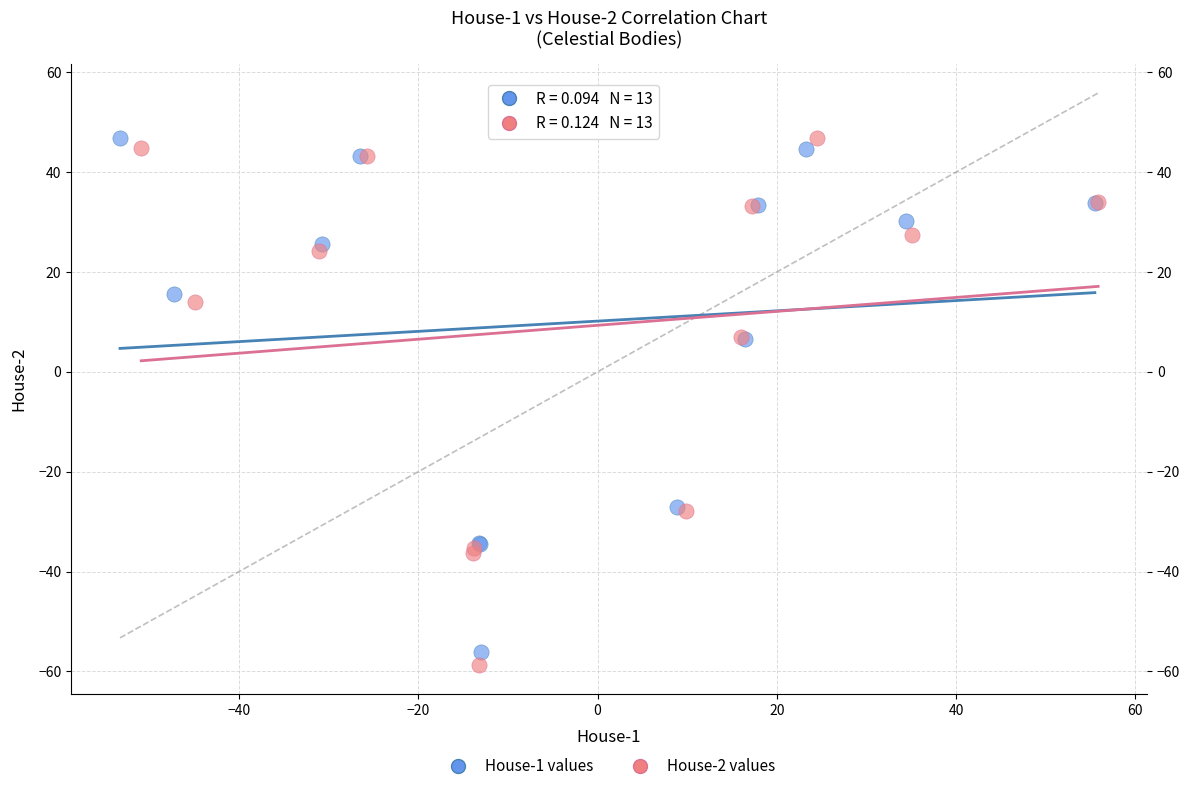

Which series has the largest Y range (max minus min)?

House-2 values